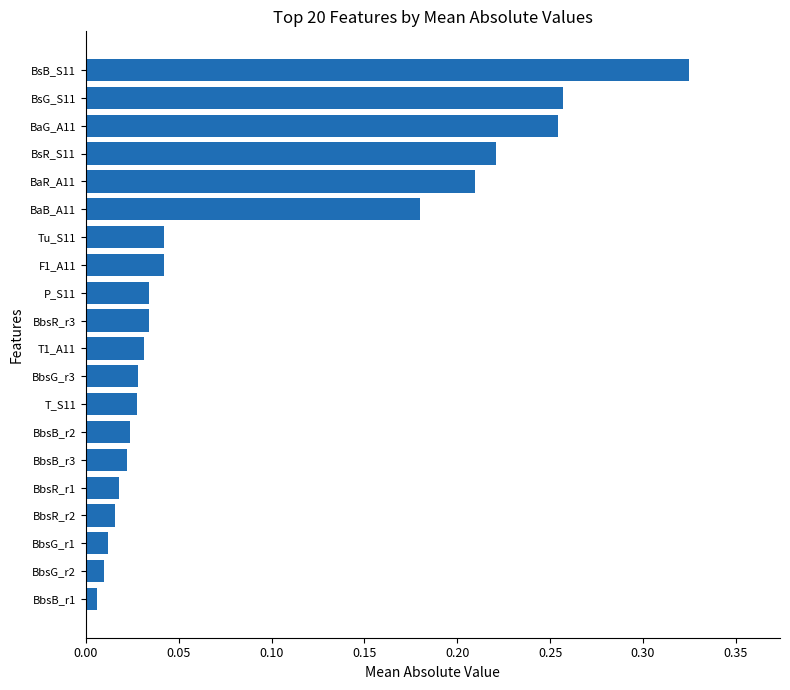

What is the sum of all values?

1.8